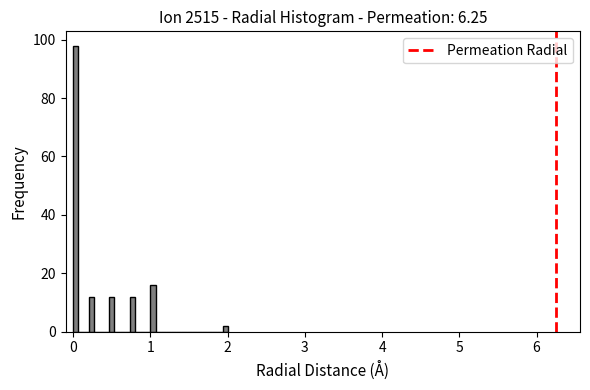

Read against the x-axis, roughly where is the centre of the tallest bar?

0.0